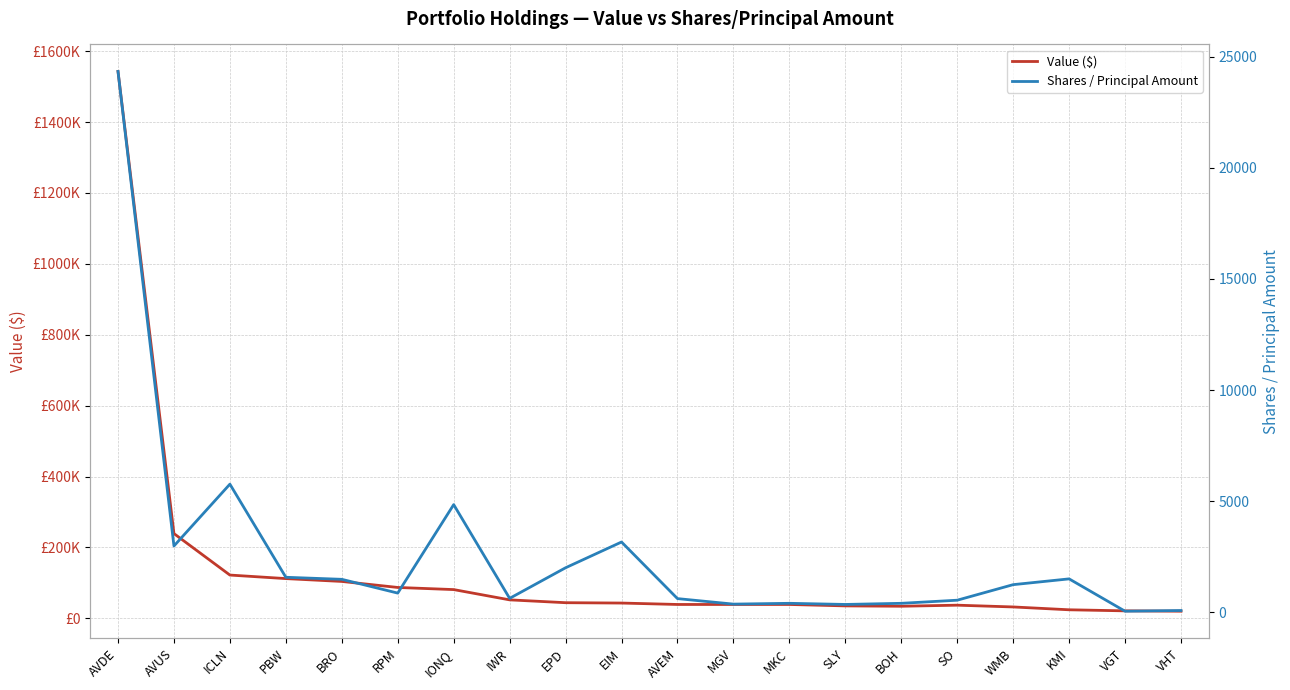

At which label does Value ($) reach its peak?

AVDE